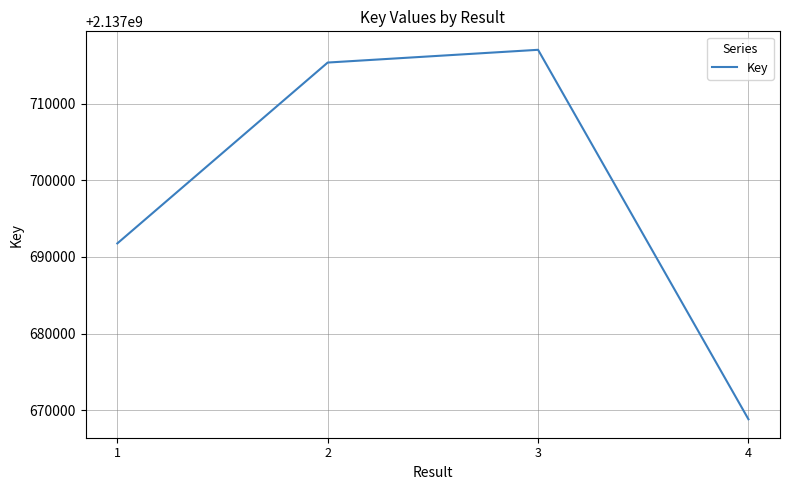

Where is the first local maximum?

3